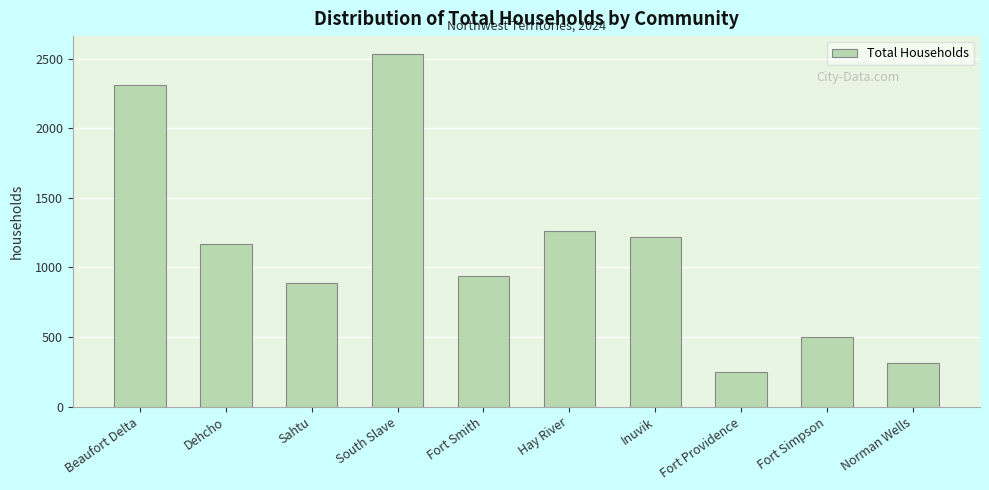

Reading right to left, extract all data points from this chart.

315.0	501.0	251.0	1215.6	1262.1	935.5	2534.2	886.6	1164.7	2312.5